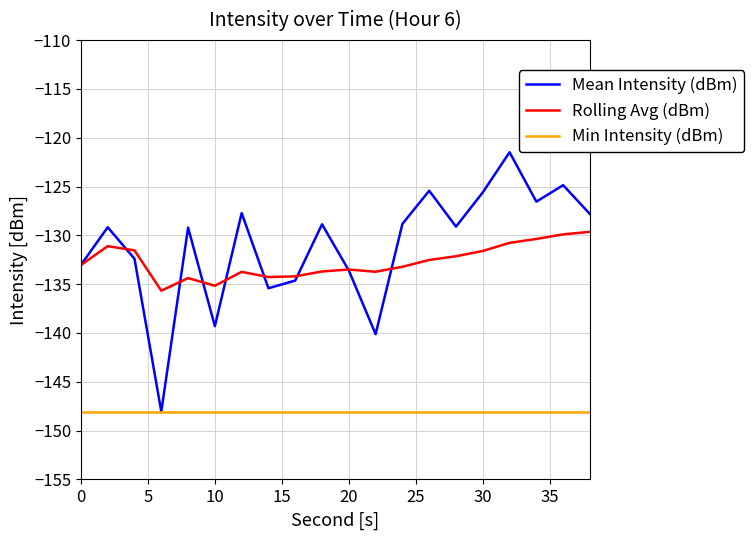

What is the lowest value of the Rolling Avg (dBm) series?

-135.7